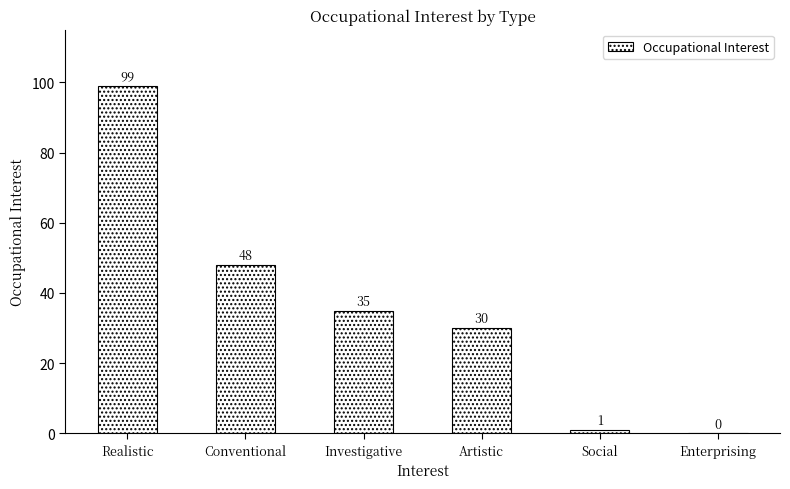

What is the change in value from Conventional to Artistic?

-18